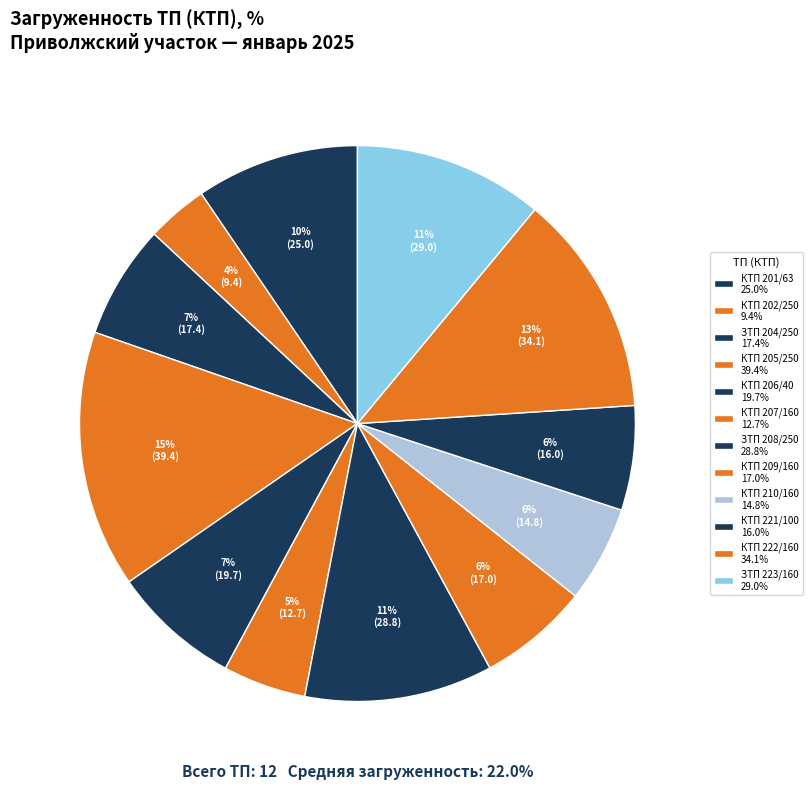

Rank the categories by value from highest to lowest.

КТП 205/250, КТП 222/160, ЗТП 223/160, ЗТП 208/250, КТП 201/63, КТП 206/40, ЗТП 204/250, КТП 209/160, КТП 221/100, КТП 210/160, КТП 207/160, КТП 202/250